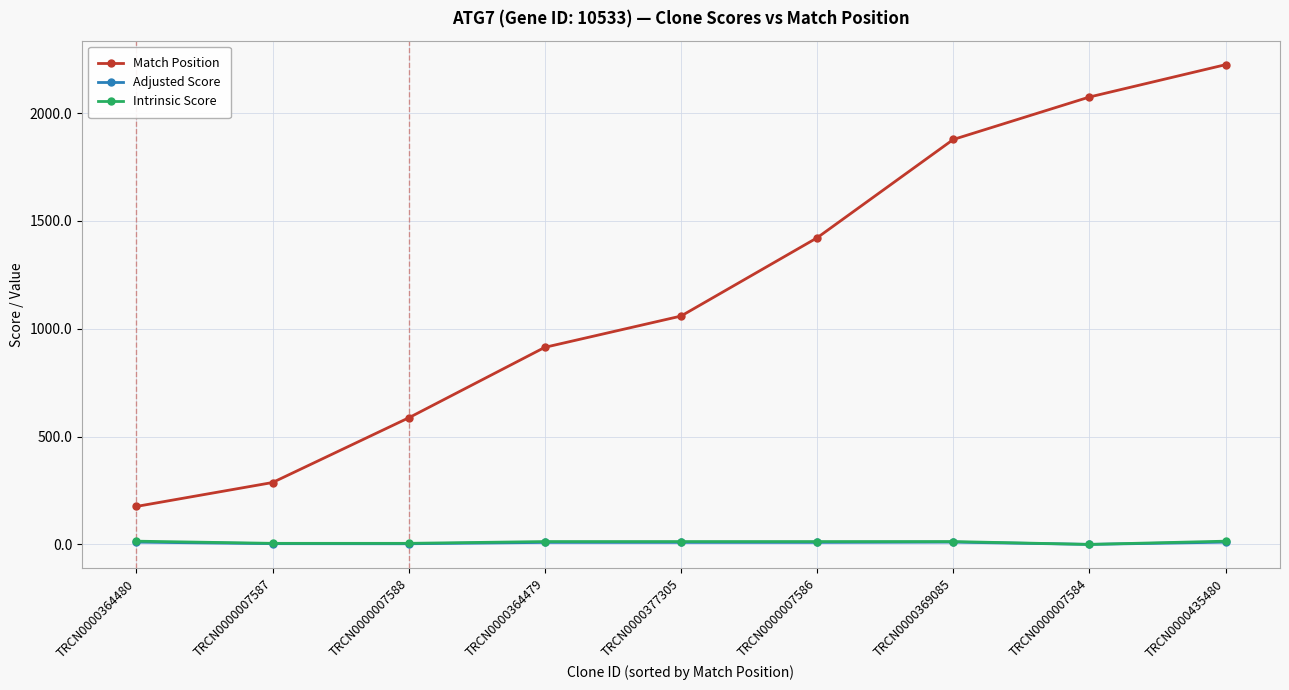

The value of Adjusted Score at TRCN0000007584 is 0.0. True or false?

True